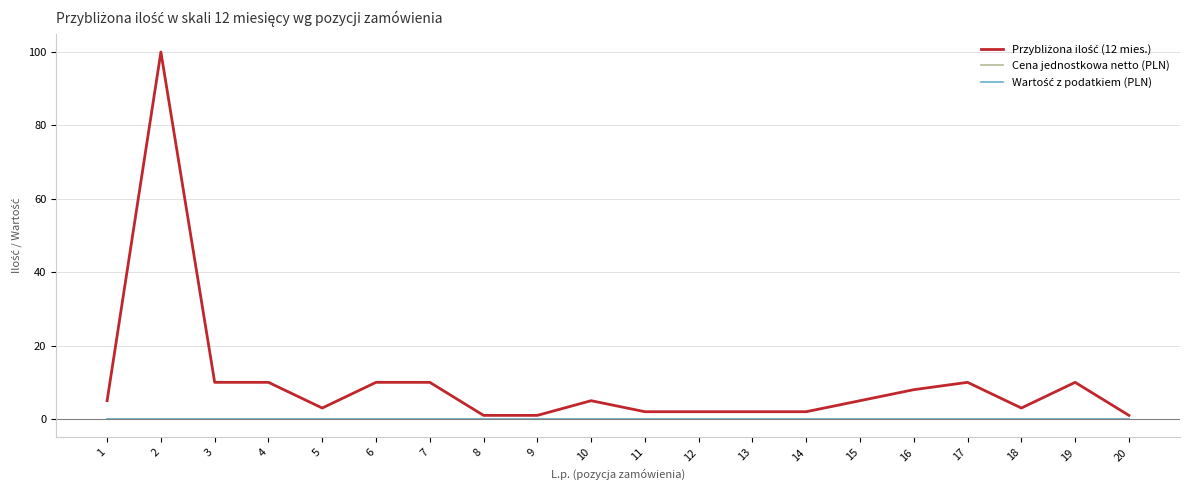

Which has a higher value, 4 or 7?

4